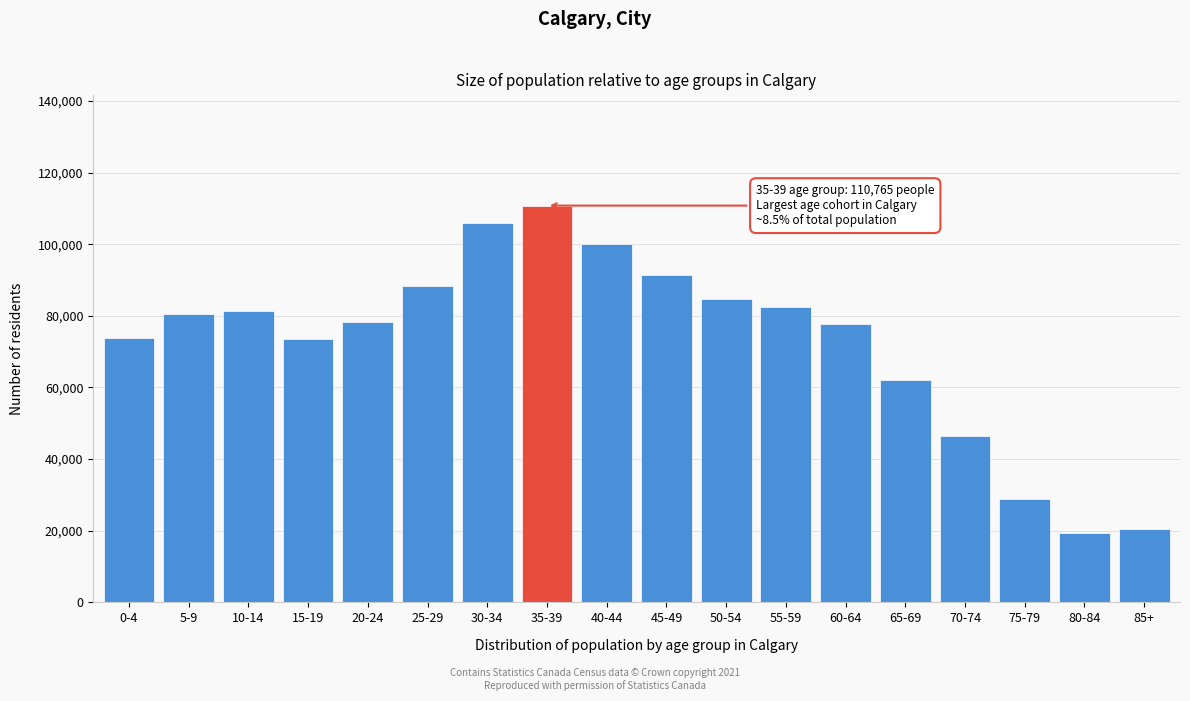

What is the minimum value shown in the chart?

19405